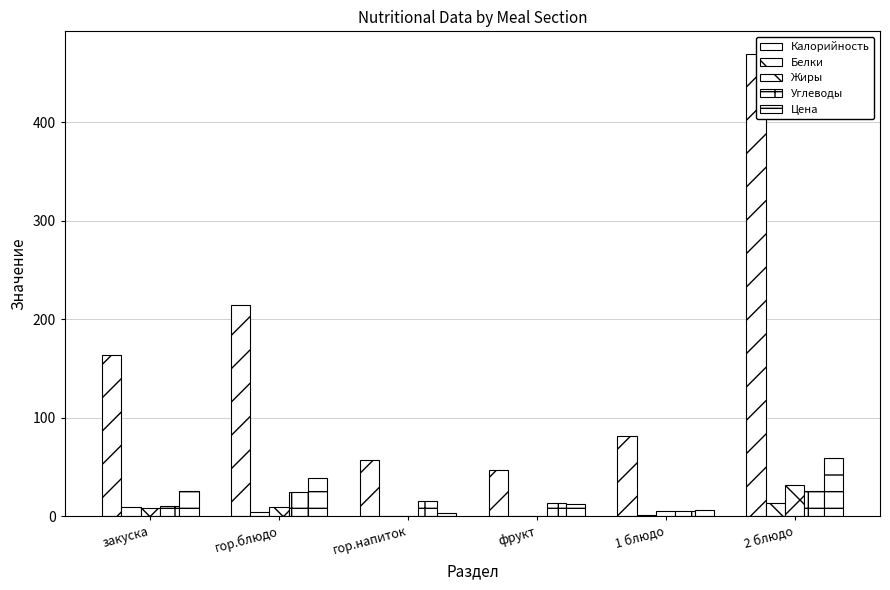

Which category has the highest value in the Жиры series?

2 блюдо